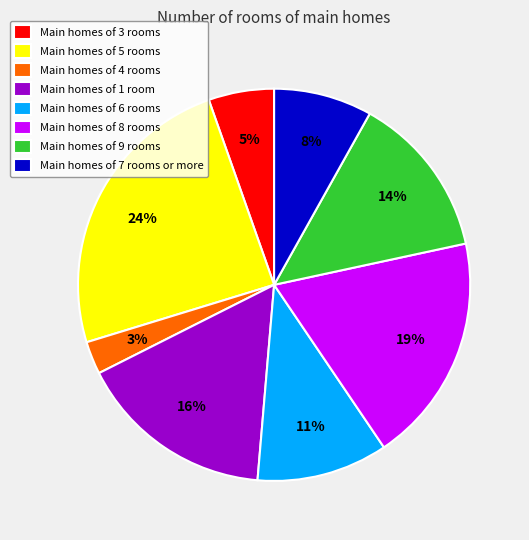

To the nearest percent, what is the difference between the Main homes of 7 rooms or more and Main homes of 5 rooms slice percentages?

16%